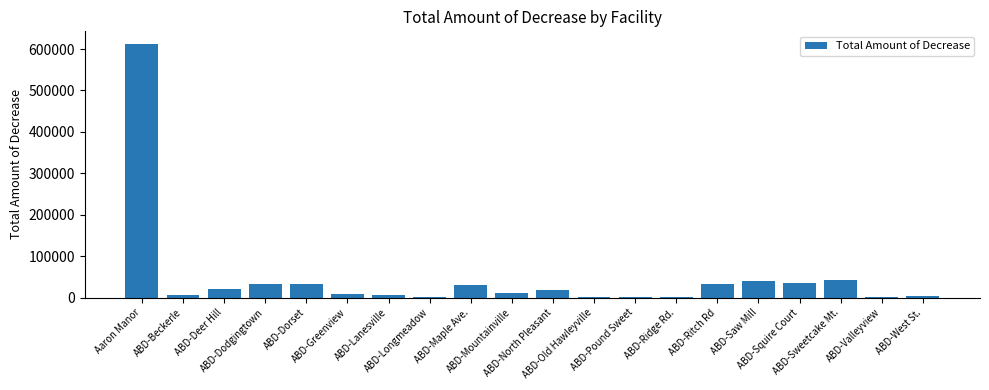

What is the sum of the values at ABD-Greenview and ABD-Beckerle?

13243